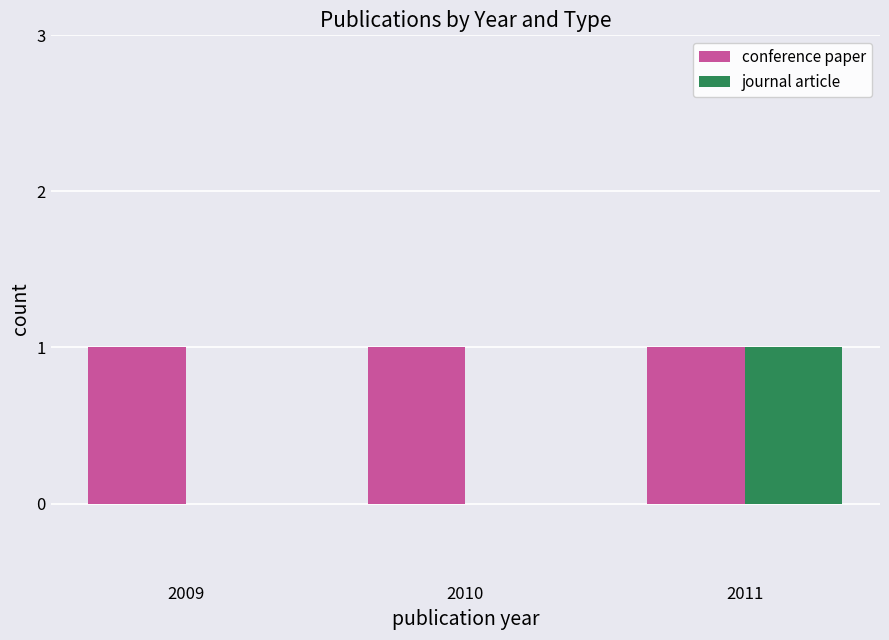

Reading left to right, what are all the values shown in this chart?

conference paper: 1	1	1
journal article: 0	0	1